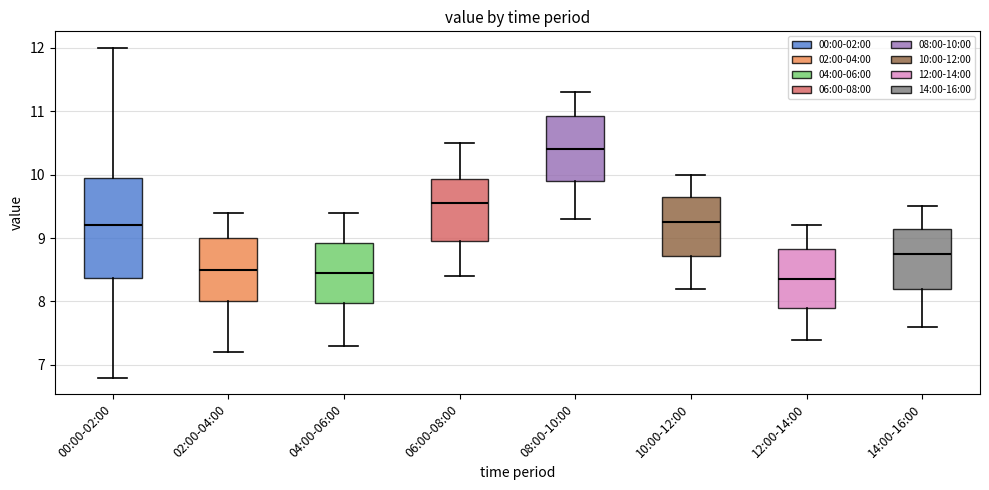

Reading left to right, transcribe this box plot: for each box, give where its median line is, the range the box spans, and where its two whiskers end, as read against the y-axis. The values are not printed on the chart, so give them approximately, as read against the axis.

00:00-02:00: median 9.2, box 8.4 to 9.9, whiskers 6.8 to 12.0
02:00-04:00: median 8.5, box 8.0 to 9.0, whiskers 7.2 to 9.4
04:00-06:00: median 8.5, box 8.0 to 8.9, whiskers 7.3 to 9.4
06:00-08:00: median 9.6, box 9.0 to 9.9, whiskers 8.4 to 10.5
08:00-10:00: median 10.4, box 9.9 to 10.9, whiskers 9.3 to 11.3
10:00-12:00: median 9.3, box 8.7 to 9.7, whiskers 8.2 to 10.0
12:00-14:00: median 8.4, box 7.9 to 8.8, whiskers 7.4 to 9.2
14:00-16:00: median 8.8, box 8.2 to 9.2, whiskers 7.6 to 9.5